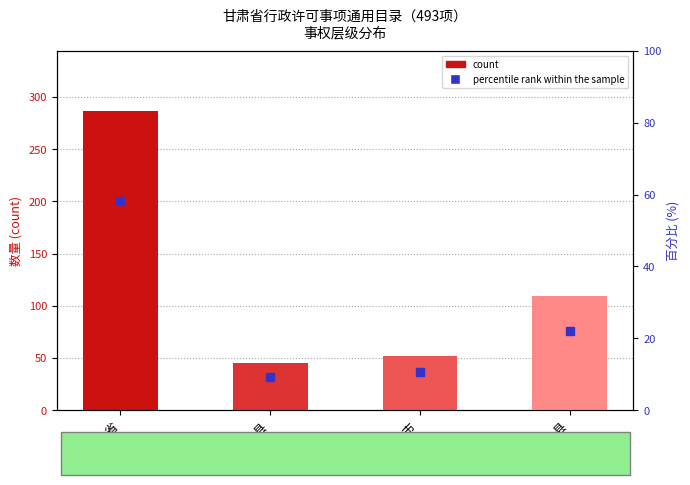

Reading left to right, extract all data points from this chart.

count: 省=287.0	市、县=45.0	省、市=52.0	省、市、县=109.0
percentile rank within the sample: 省=58.2	市、县=9.1	省、市=10.5	省、市、县=22.1